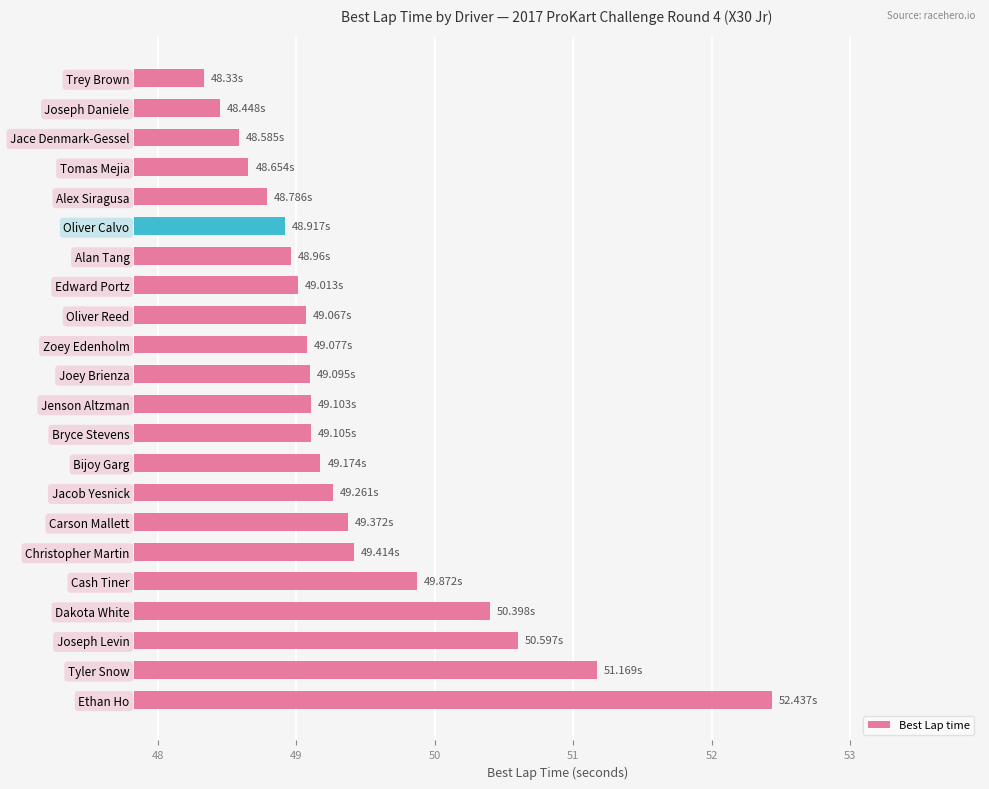

What is the label of the 21st bar from the top?

Tyler Snow